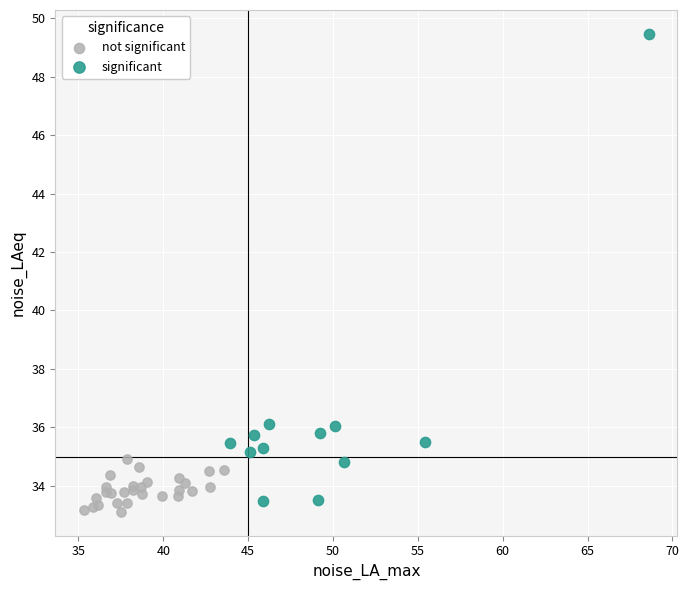

Which series reaches the maximum Y coordinate?

significant